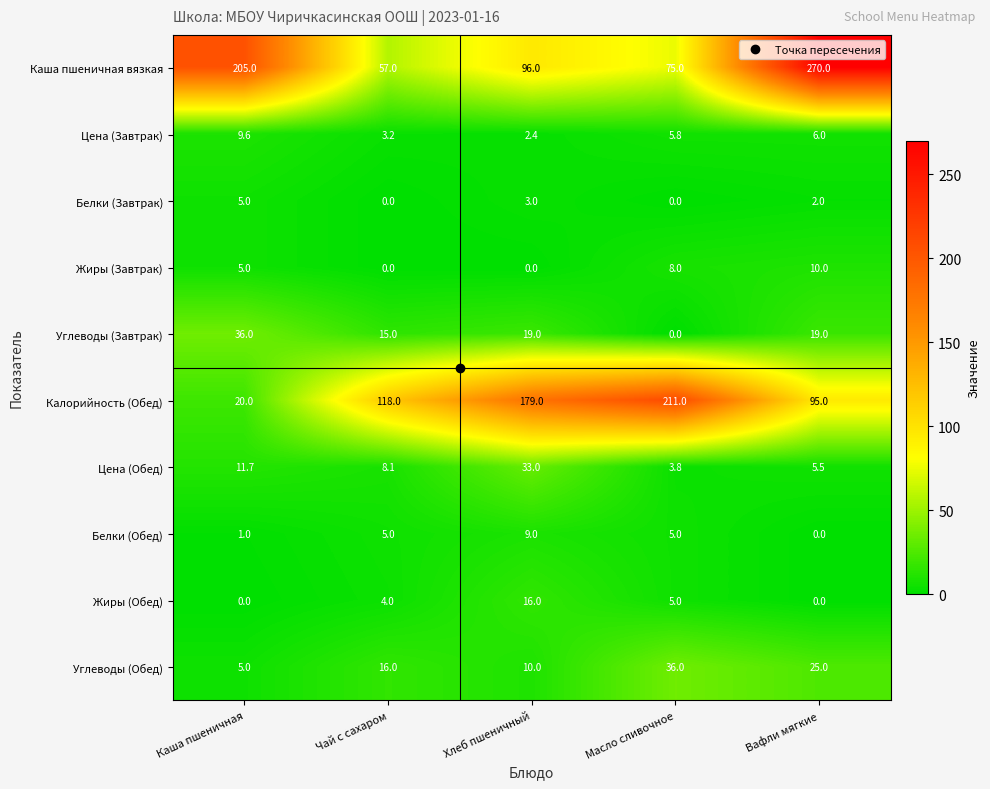

Is it true that Цена (Завтрак) equals 9.6 at Каша пшеничная?

True